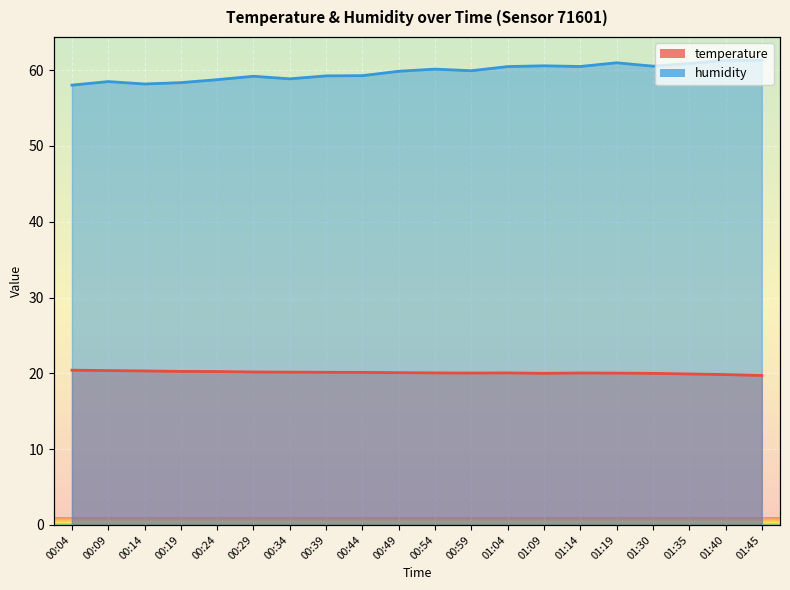

Reading left to right, list all the values displayed in this chart.

temperature: 00:04=20.4	00:09=20.4	00:14=20.3	00:19=20.3	00:24=20.2	00:29=20.2	00:34=20.2	00:39=20.1	00:44=20.1	00:49=20.1	00:54=20.1	00:59=20.0	01:04=20.1	01:09=20.0	01:14=20.1	01:19=20.0	01:30=20.0	01:35=19.9	01:40=19.8	01:45=19.7
humidity: 00:04=58.0	00:09=58.5	00:14=58.2	00:19=58.4	00:24=58.8	00:29=59.2	00:34=58.9	00:39=59.2	00:44=59.3	00:49=59.9	00:54=60.1	00:59=59.9	01:04=60.5	01:09=60.6	01:14=60.5	01:19=61.0	01:30=60.5	01:35=60.9	01:40=61.3	01:45=61.3